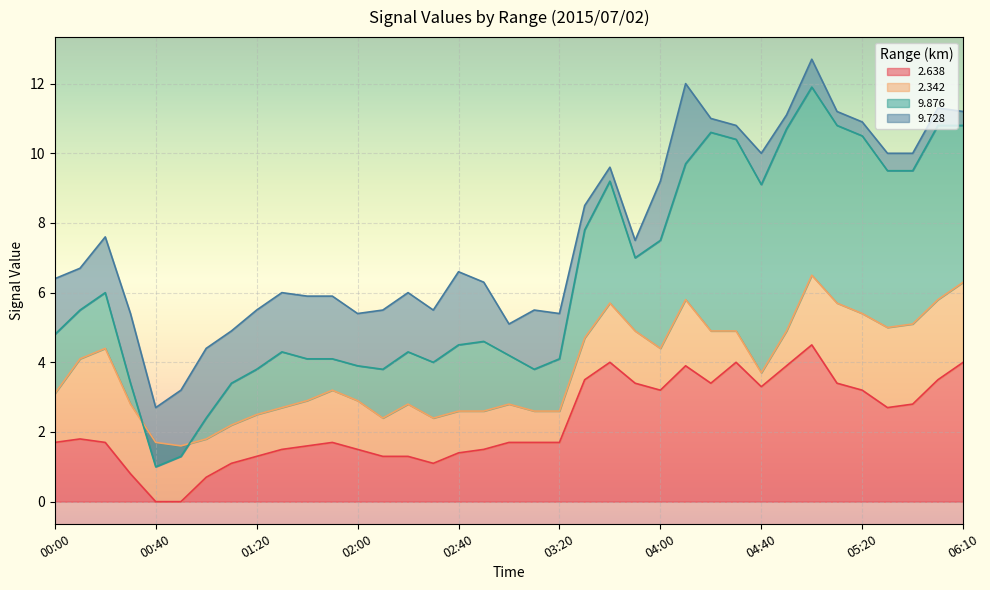

Which series has the widest spread of values?

9.876